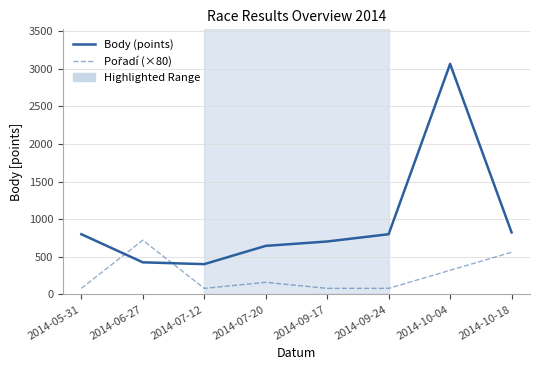

What is the difference between the highest and lowest values at 2014-07-12?

322